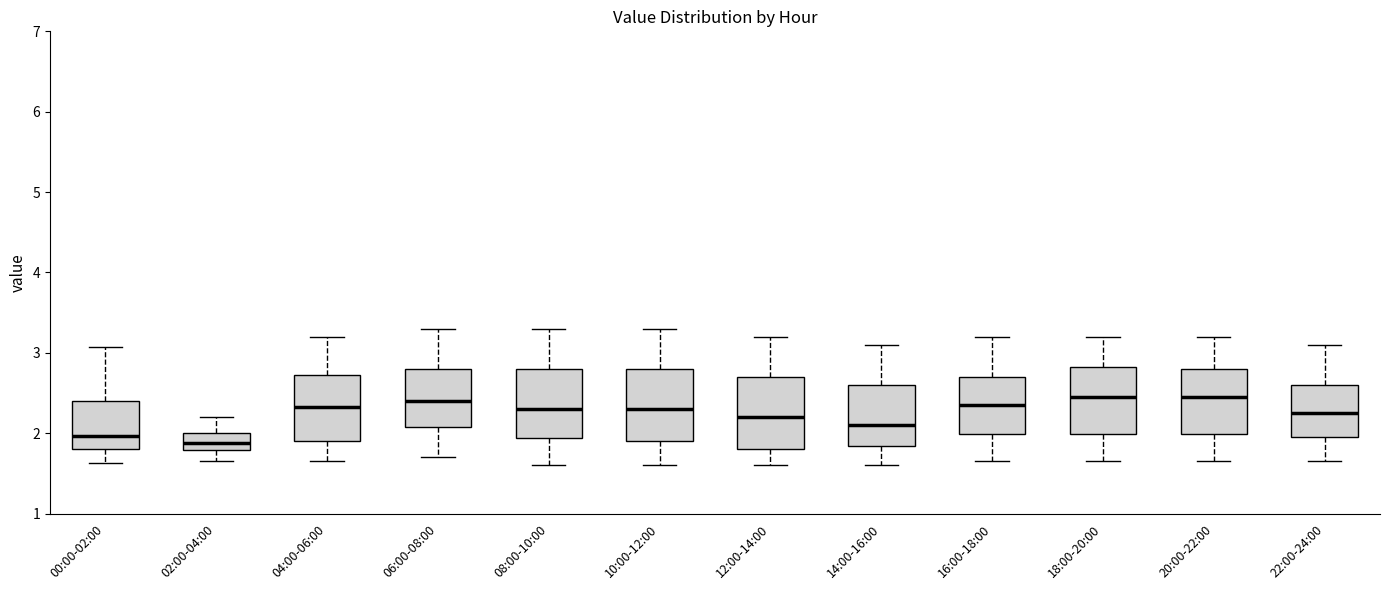

Where is the upper edge of the box for 10:00-12:00 on the y-axis? The values are not printed on the chart, so give them approximately, as read against the axis.

2.8